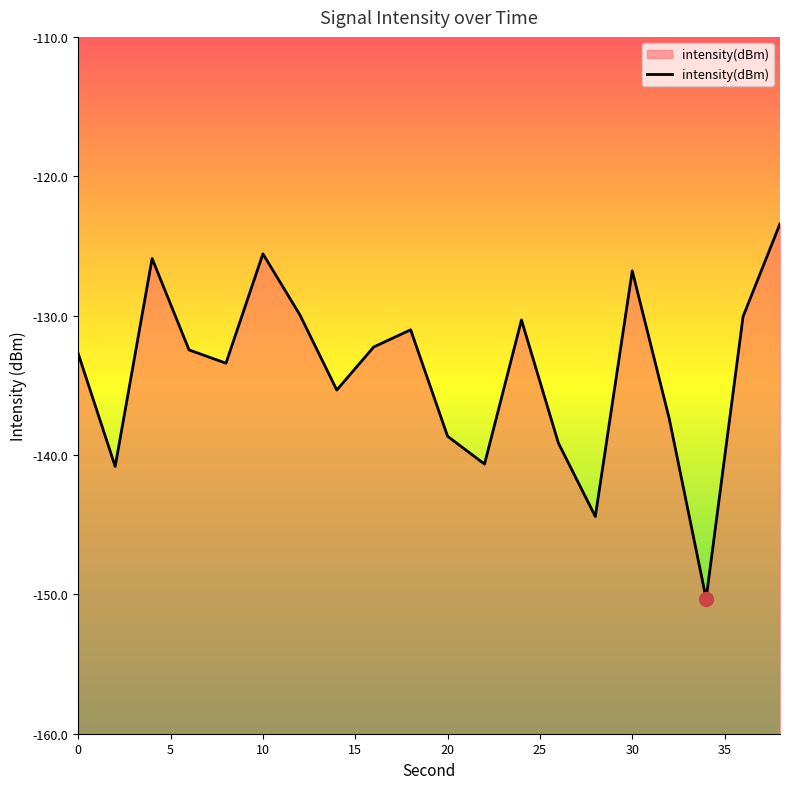

What is the maximum value shown in the chart?

-123.4